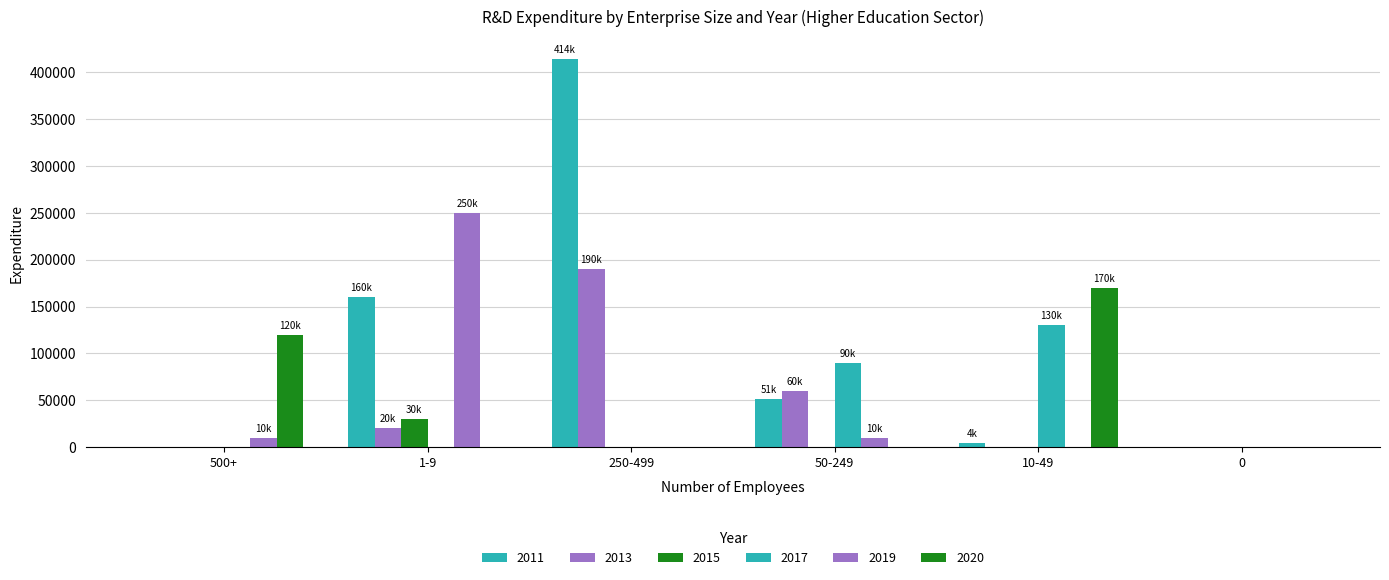

At how many categories does at least one series exceed 369805?

1